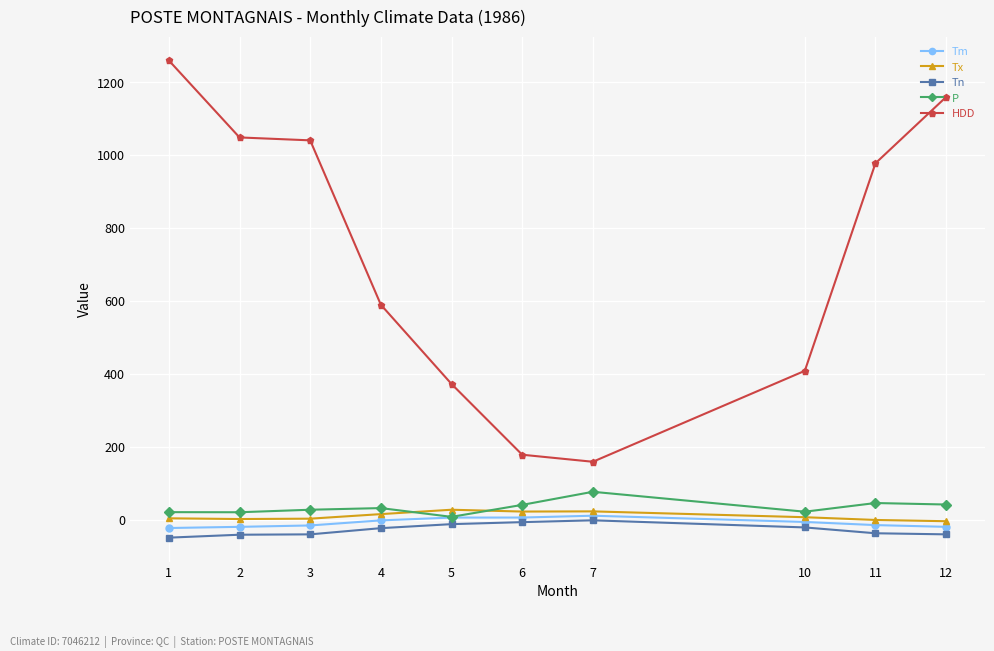

True or false: Tn and HDD cross at least once.

False